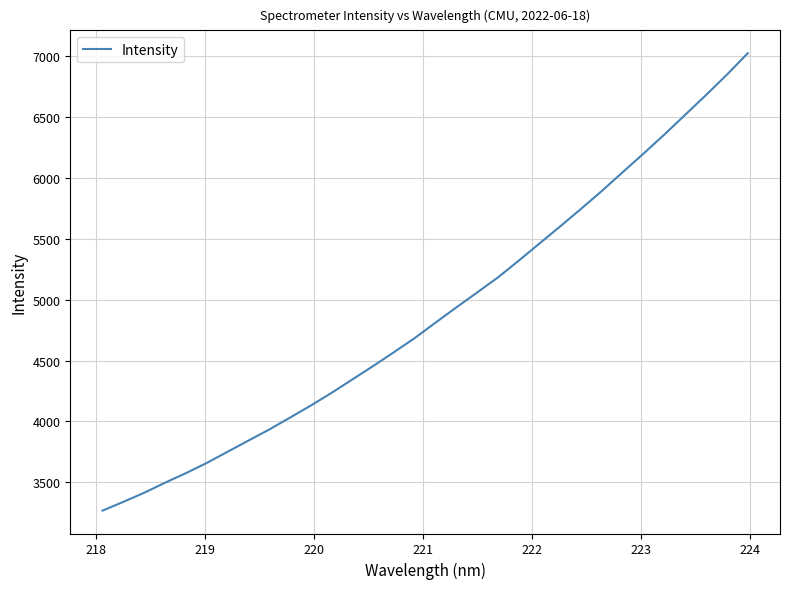

What is the minimum value shown in the chart?

3266.7